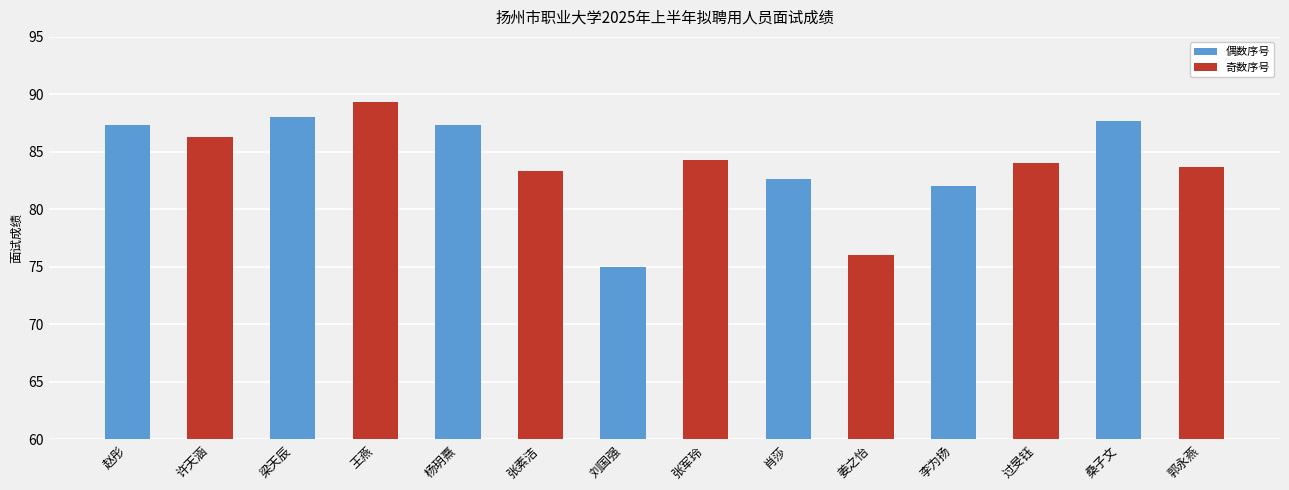

What position from the left is 王燕?

4